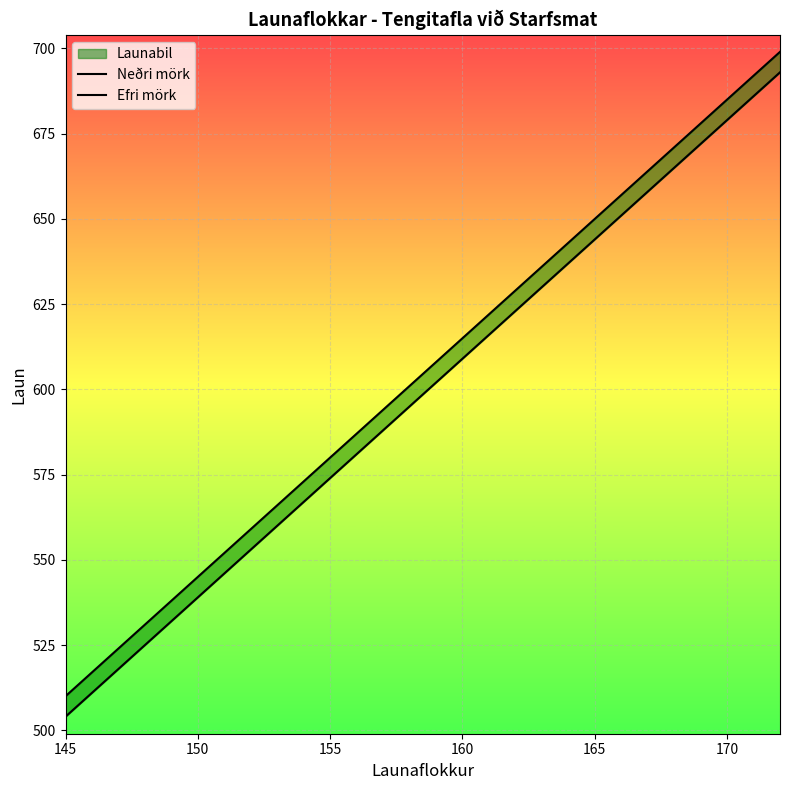

What is the sum of all Neðri mörk values?

16758